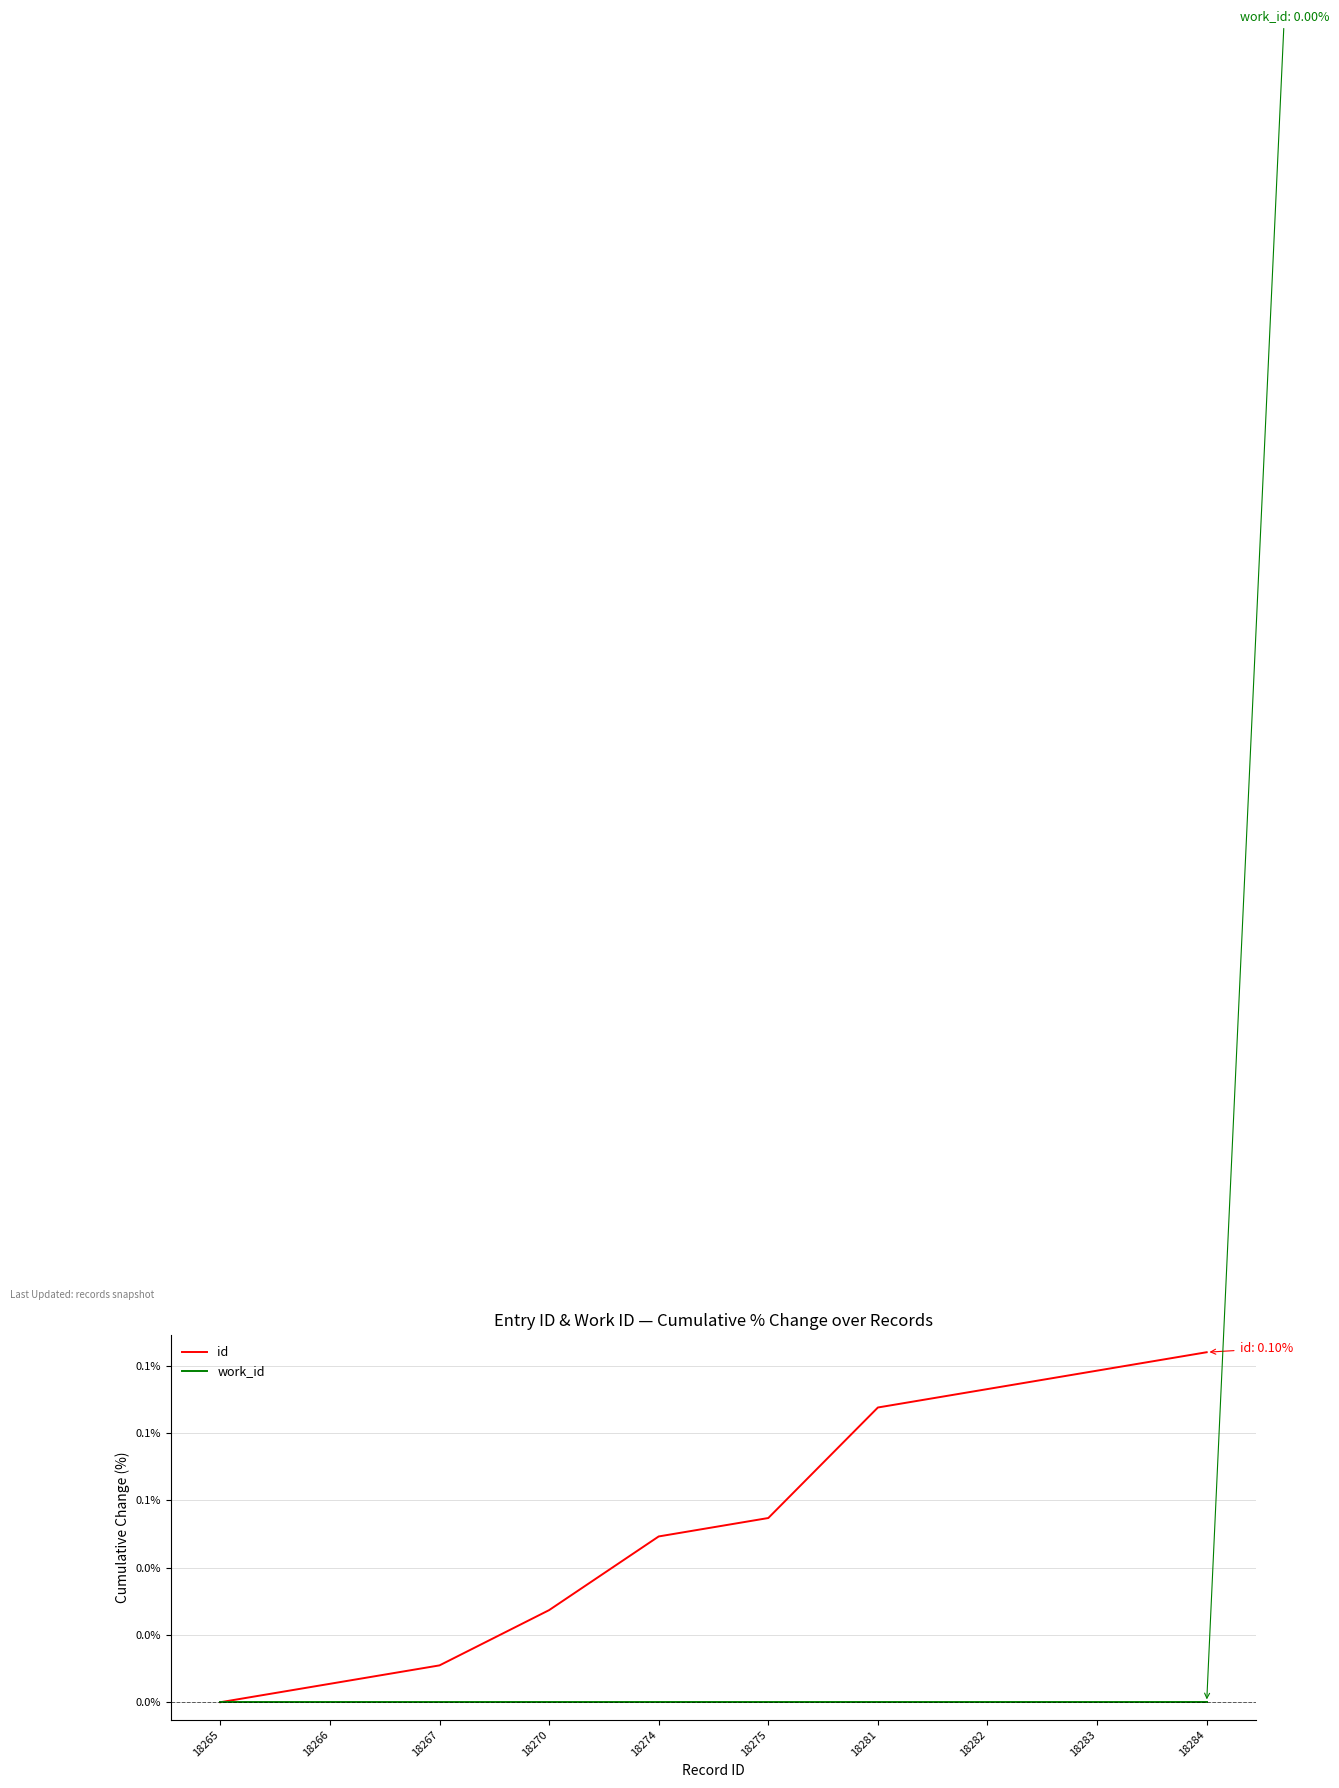

List the series in order of their peak value, lowest first.

work_id, id